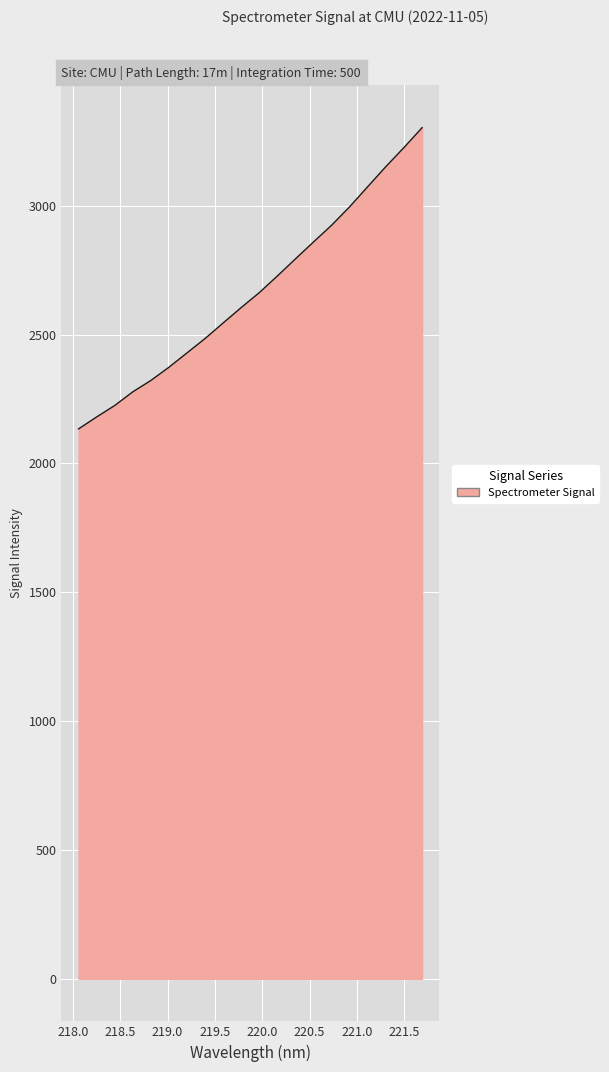

How many lines are shown in the chart?

1